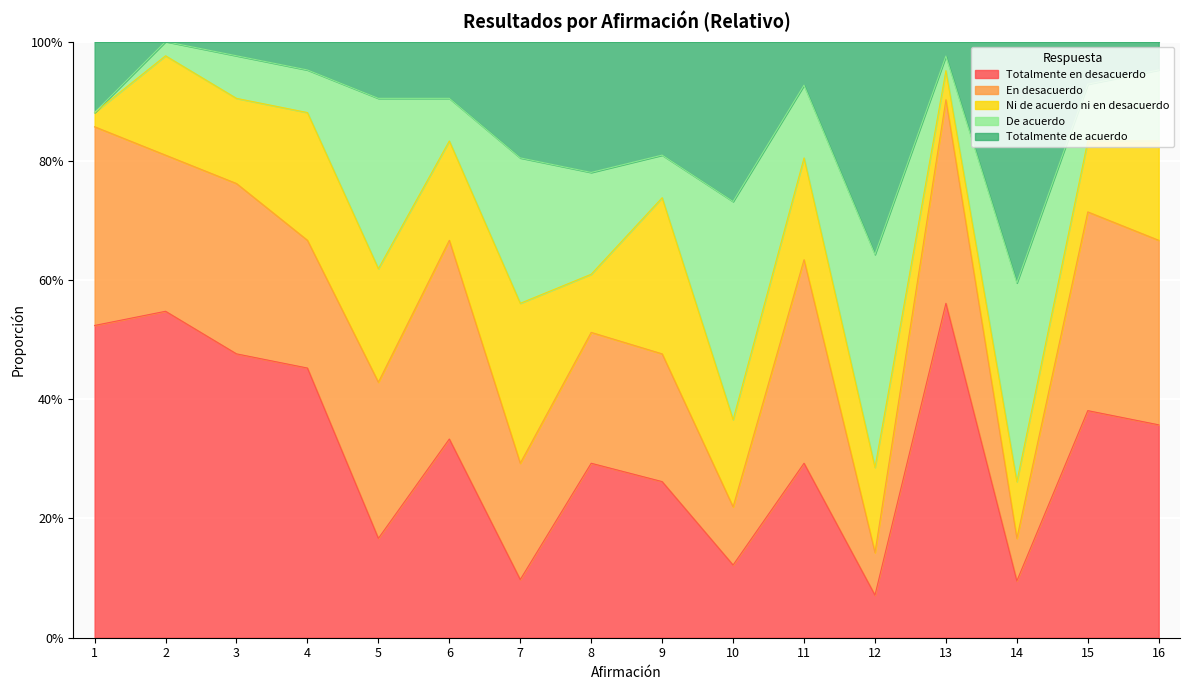

Reading right to left, extract all data points from this chart.

Totalmente en desacuerdo: 0.4	0.4	0.1	0.6	0.1	0.3	0.1	0.3	0.3	0.1	0.3	0.2	0.5	0.5	0.5	0.5
En desacuerdo: 0.3	0.3	0.1	0.3	0.1	0.3	0.1	0.2	0.2	0.2	0.3	0.3	0.2	0.3	0.3	0.3
Ni de acuerdo ni en desacuerdo: 0.2	0.1	0.1	0.0	0.1	0.2	0.1	0.3	0.1	0.3	0.2	0.2	0.2	0.1	0.2	0.0
De acuerdo: 0.1	0.1	0.3	0.0	0.4	0.1	0.4	0.1	0.2	0.2	0.1	0.3	0.1	0.1	0.0	0.0
Totalmente de acuerdo: 0.0	0.1	0.4	0.0	0.4	0.1	0.3	0.2	0.2	0.2	0.1	0.1	0.0	0.0	0.0	0.1